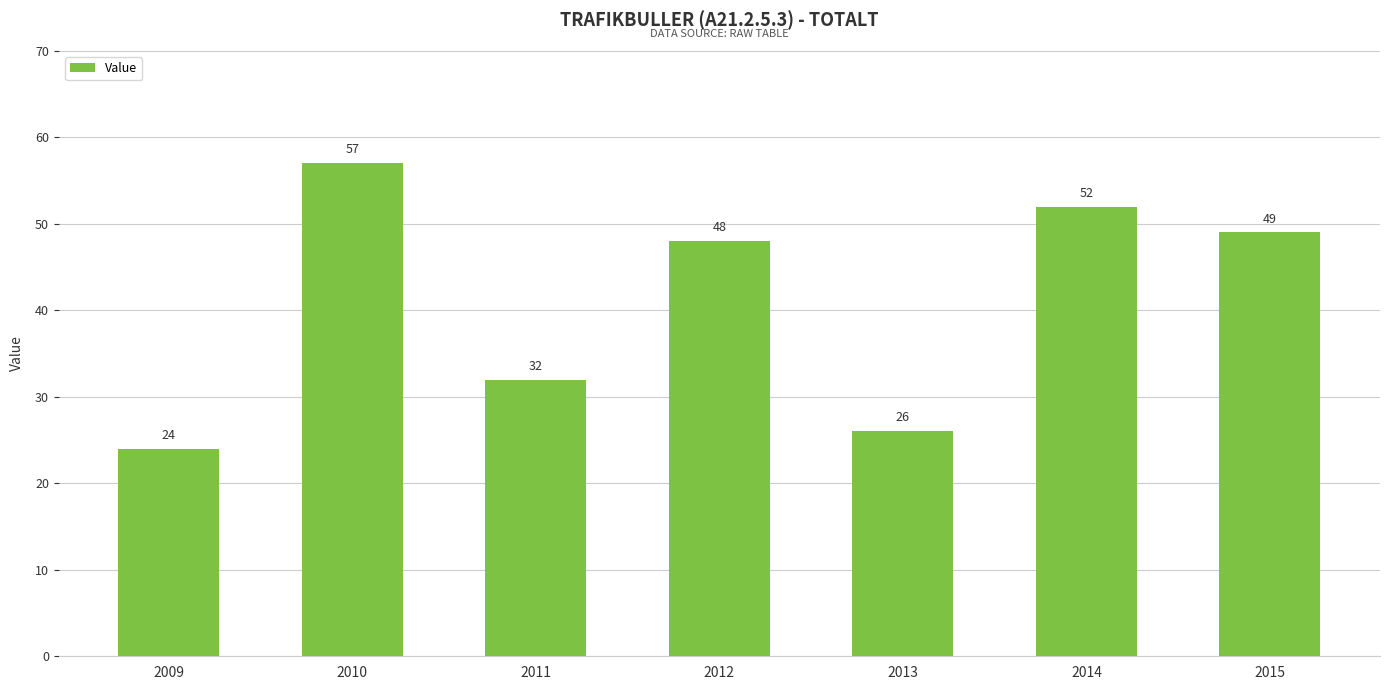

What is the greatest value displayed?

57